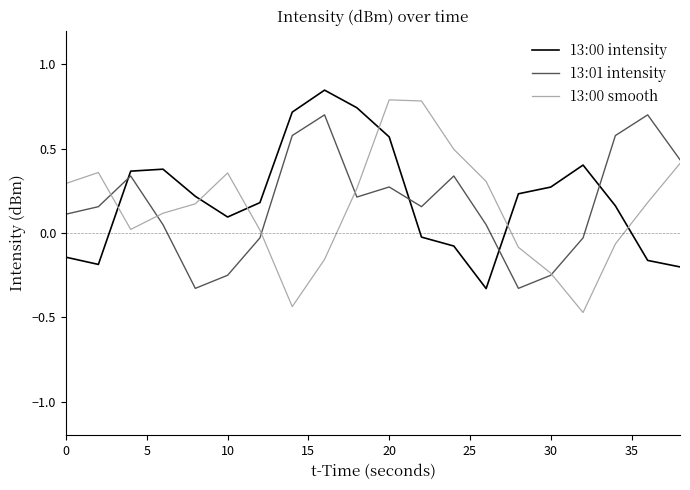

Which series ends up on top after the final intersection of 13:01 intensity and 13:00 intensity?

13:01 intensity